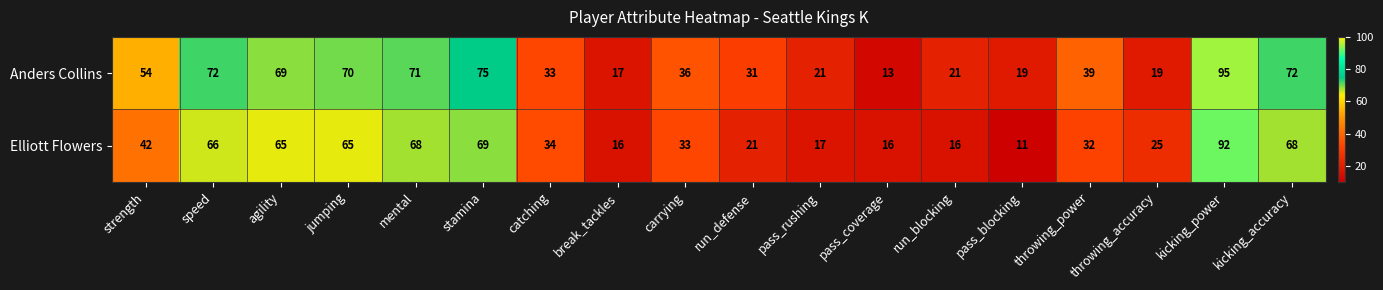

Where is Anders Collins nearest to the value 54?

strength